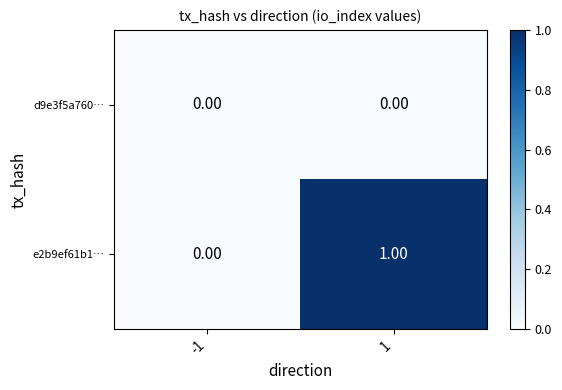

Which series changed the most between -1 and 1?

e2b9ef61b1…